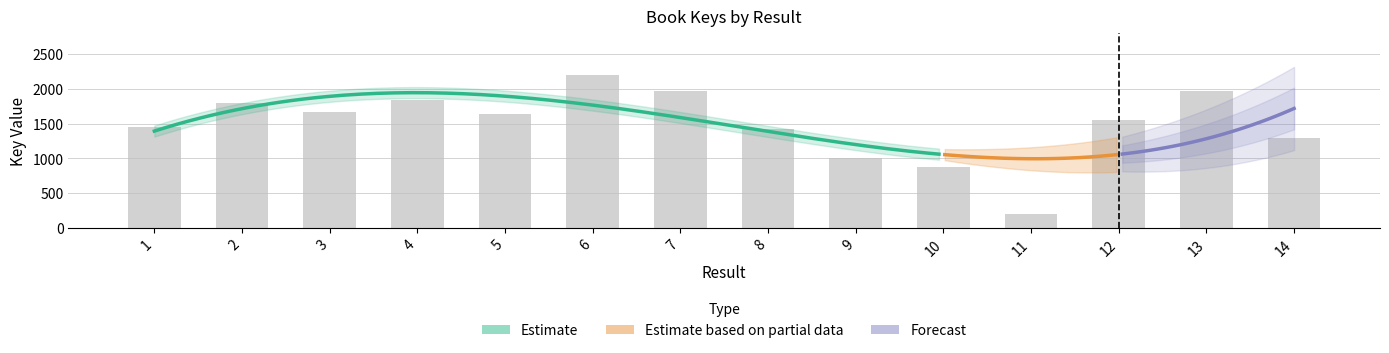

At which category does the chart reach its minimum across all series?

11